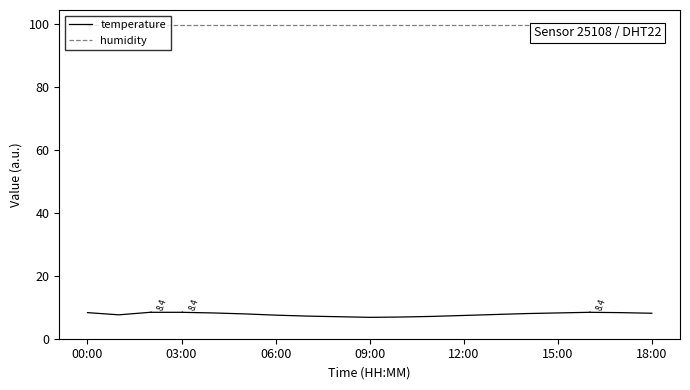

How many lines are shown in the chart?

2